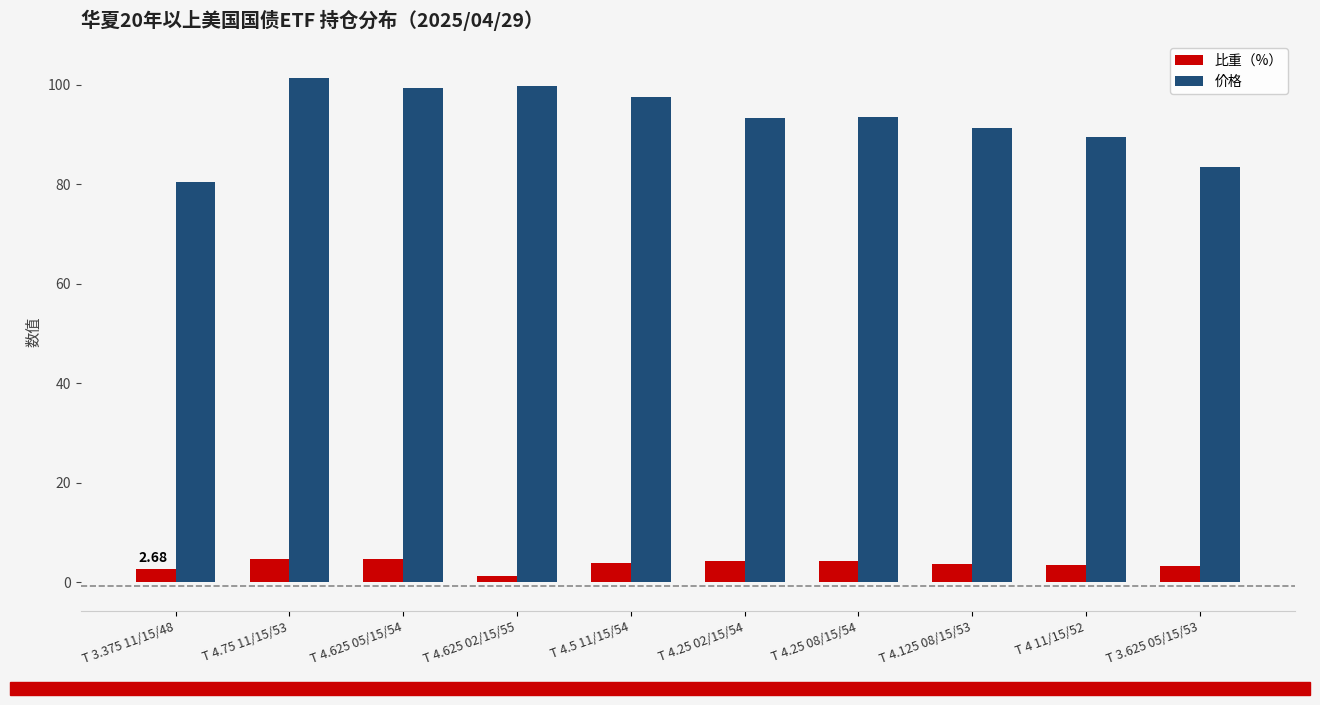

Does the chart contain any negative values?

No